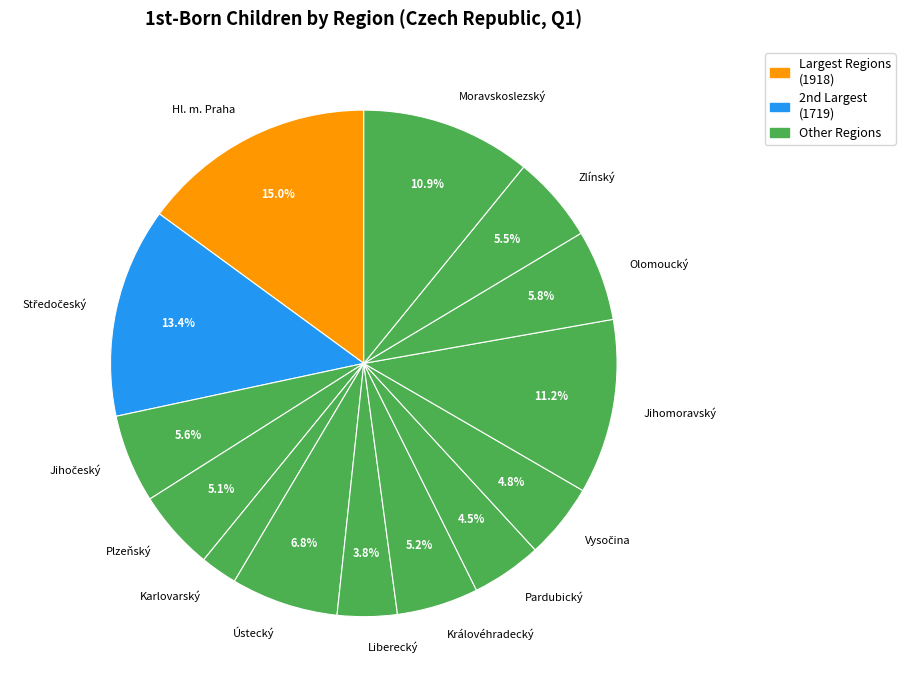

What is the largest slice in the pie chart?

Hl. m. Praha